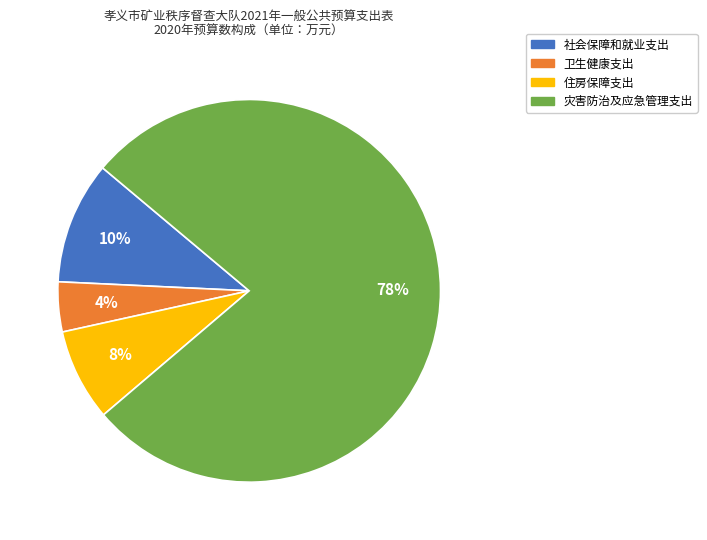

To the nearest percent, what is the difference between the 住房保障支出 and 灾害防治及应急管理支出 slice percentages?

70%